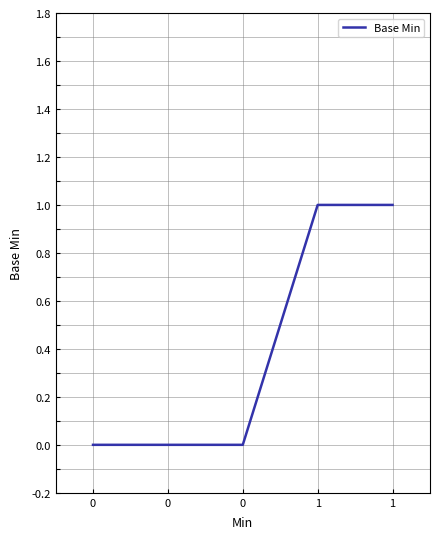

The chart shows a value of 1 at 1. True or false?

True